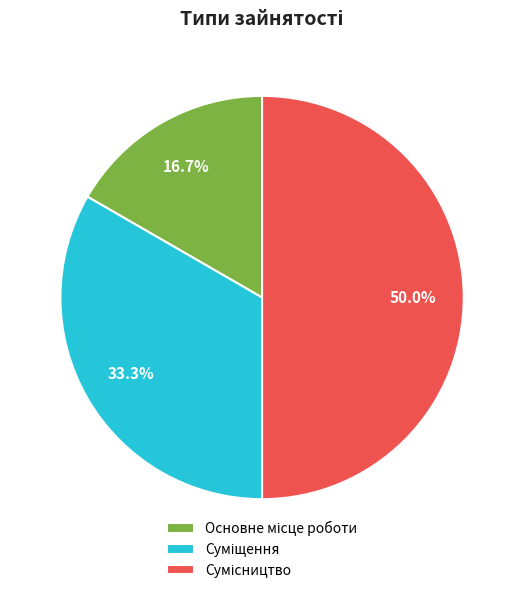

How many segments does this pie chart have?

3